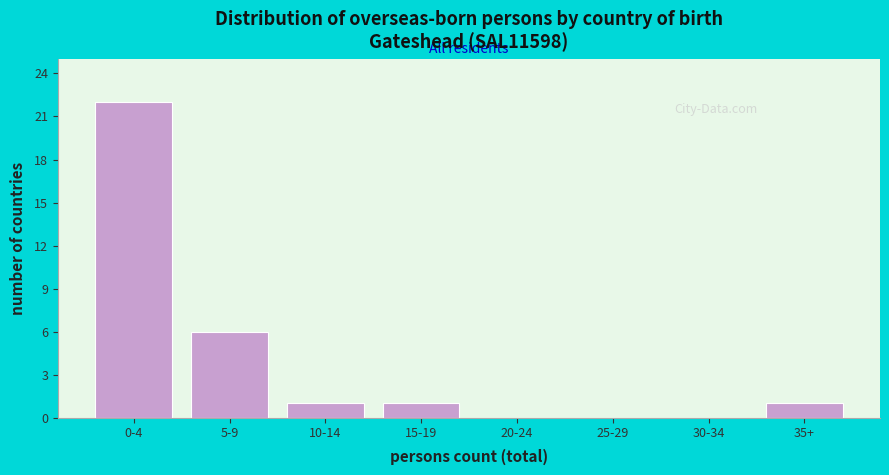

Reading right to left, list all the values displayed in this chart.

35+=1	30-34=0	25-29=0	20-24=0	15-19=1	10-14=1	5-9=6	0-4=22